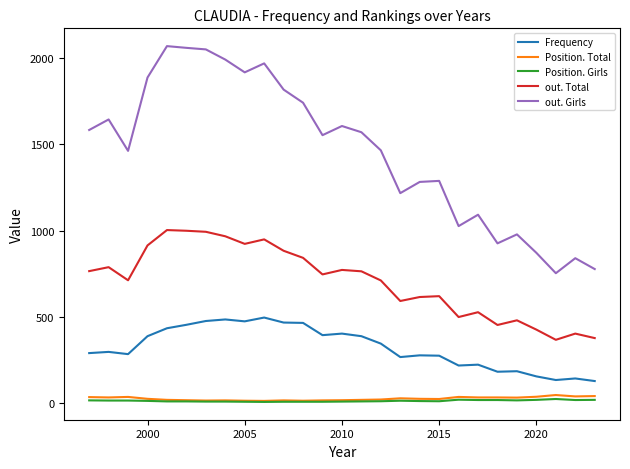

What is the maximum value shown in the chart?

2069